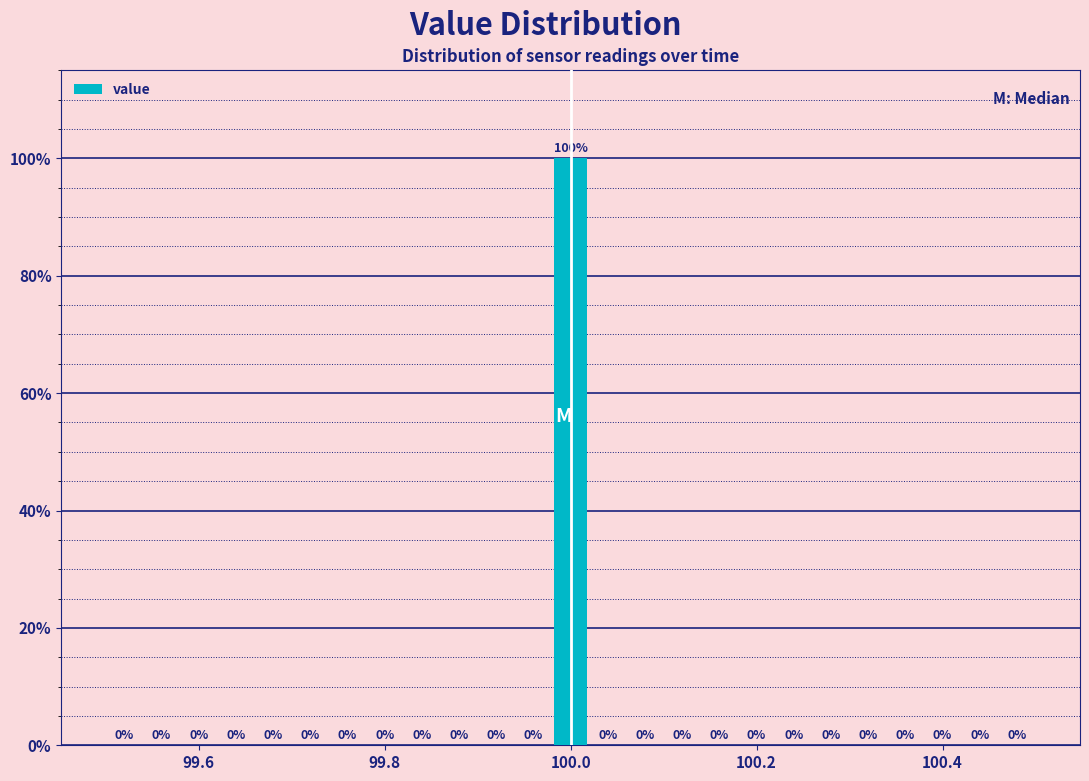

Around what value on the x-axis is the tallest bar? Give the approximate position of its centre, as read against the axis.

100.00